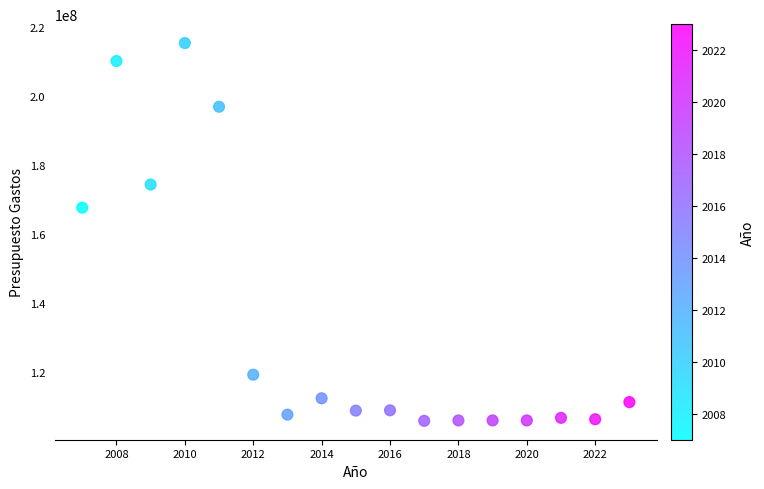

What is the range of Y values (max minus min)?

109406150